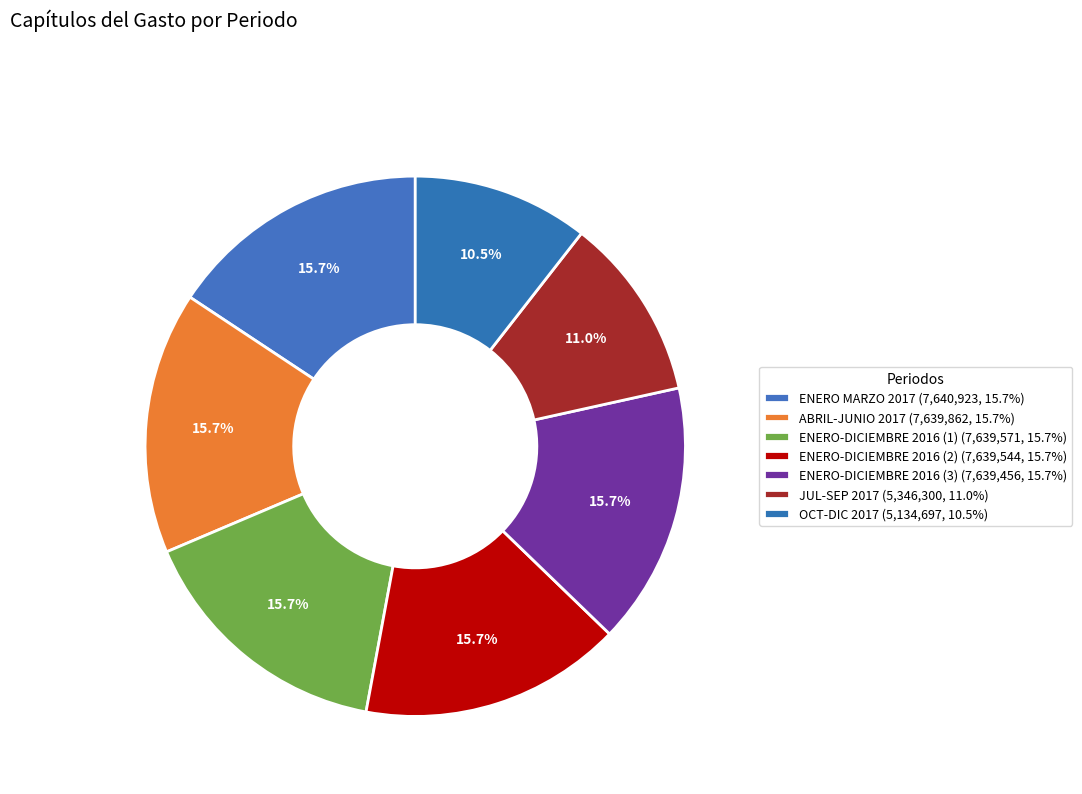

True or false: ABRIL-JUNIO 2017 accounts for 16% of the total.

True